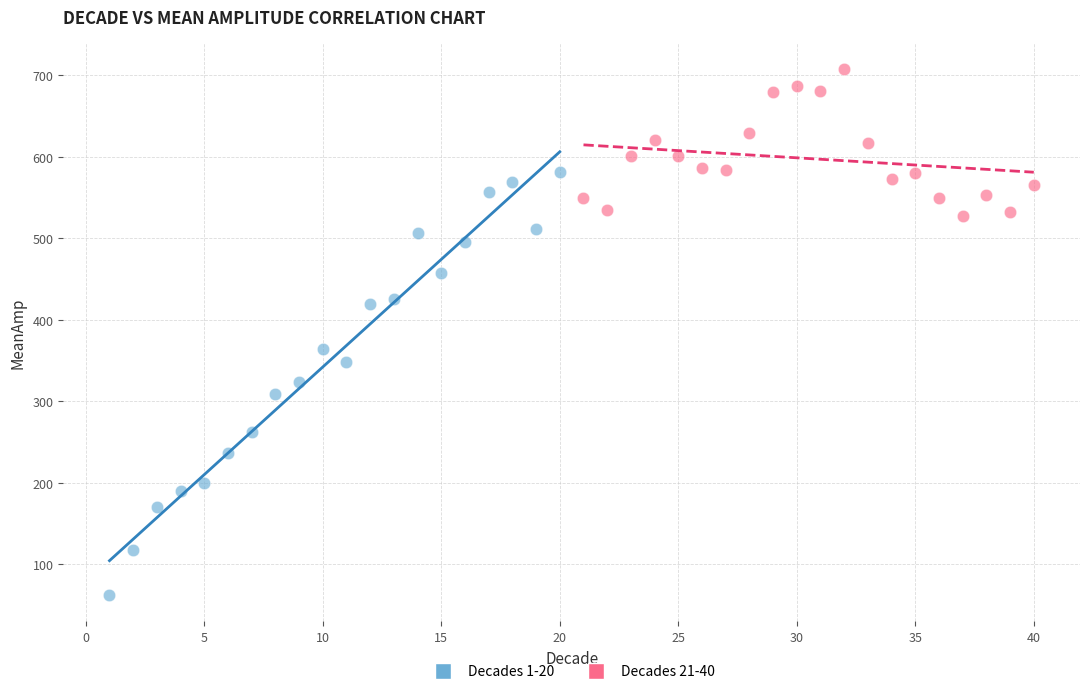

Which series reaches the minimum Y coordinate?

Decades 1-20